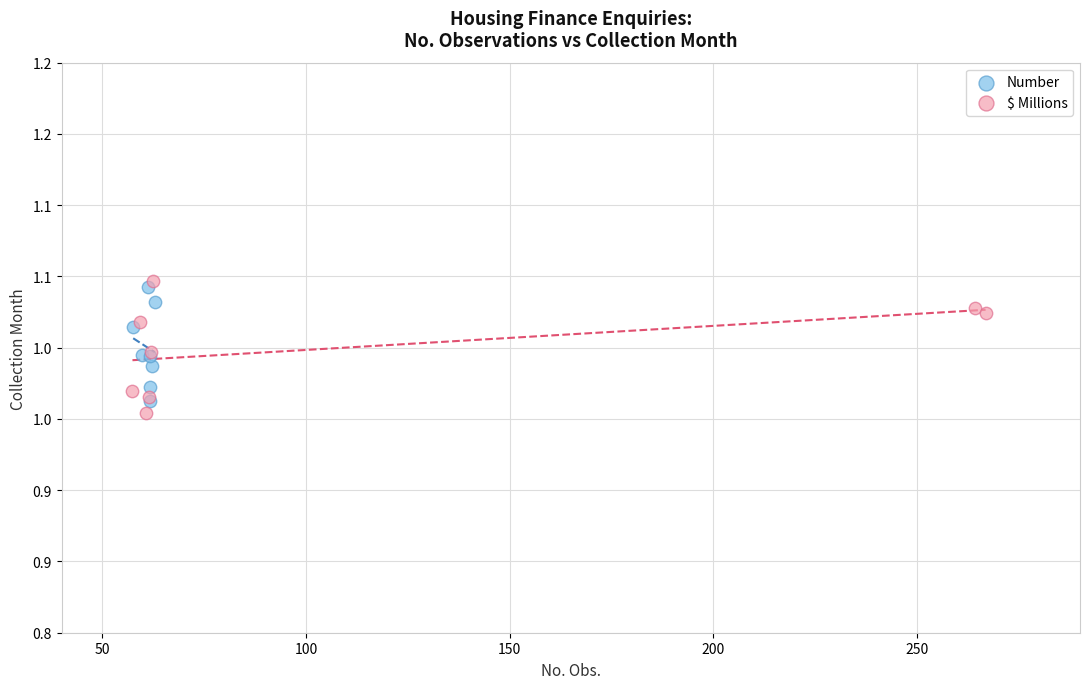

What are all the series names shown in the legend?

Number, $ Millions